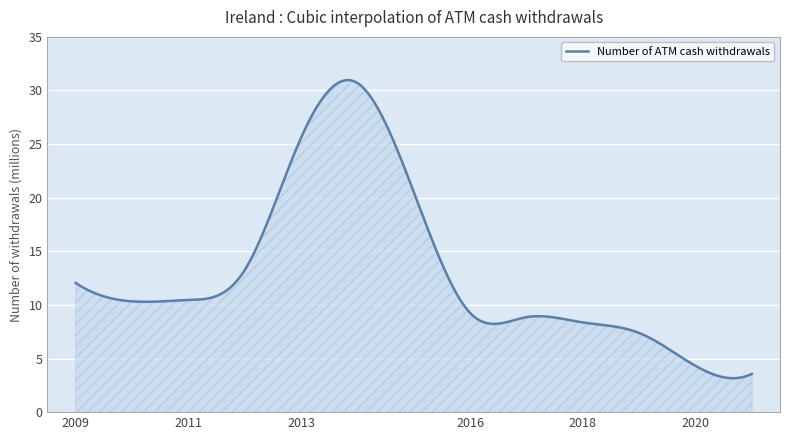

What is the difference between the maximum and minimum values?

27.8